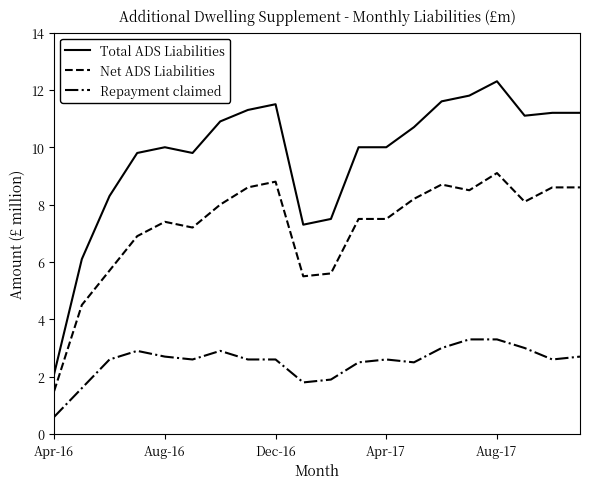

What is the maximum value shown in the chart?

12.3